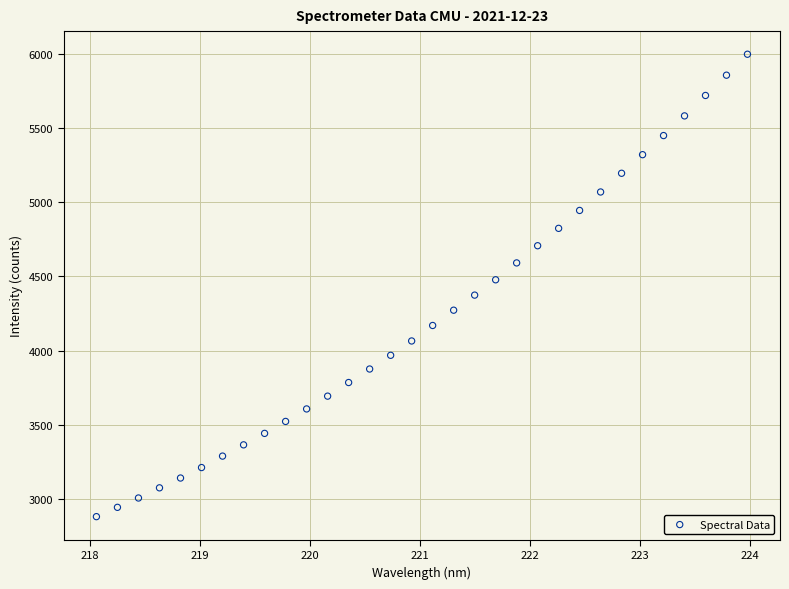

What is the range of X values (max minus min)?

5.9